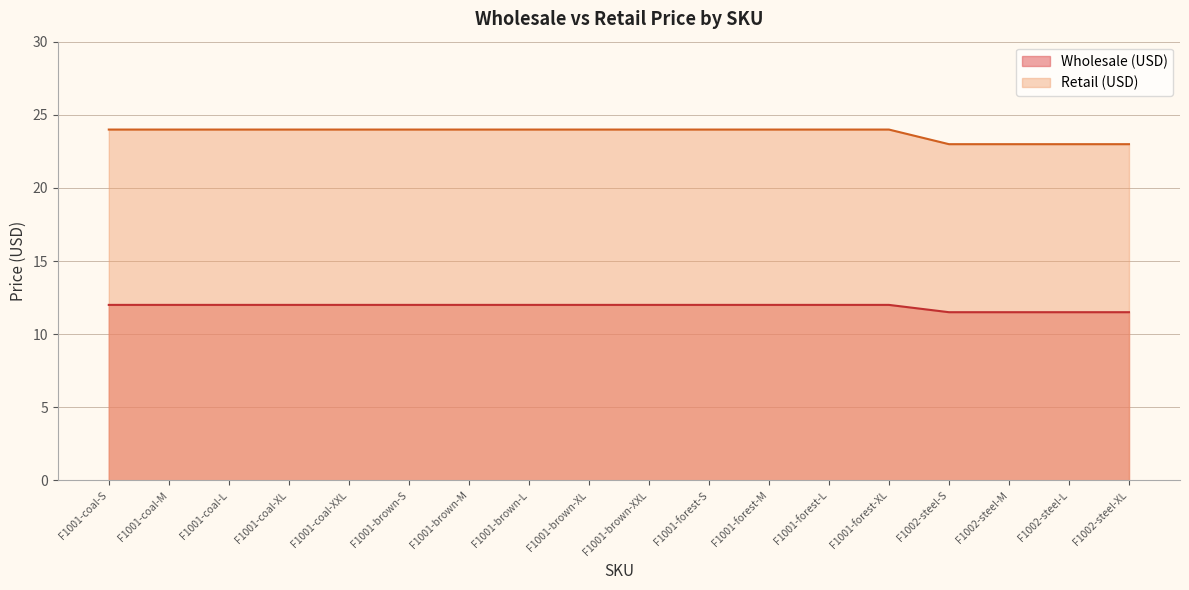

What is the sum of the Retail (USD) values at F1001-brown-XL and F1001-brown-S?

48.0